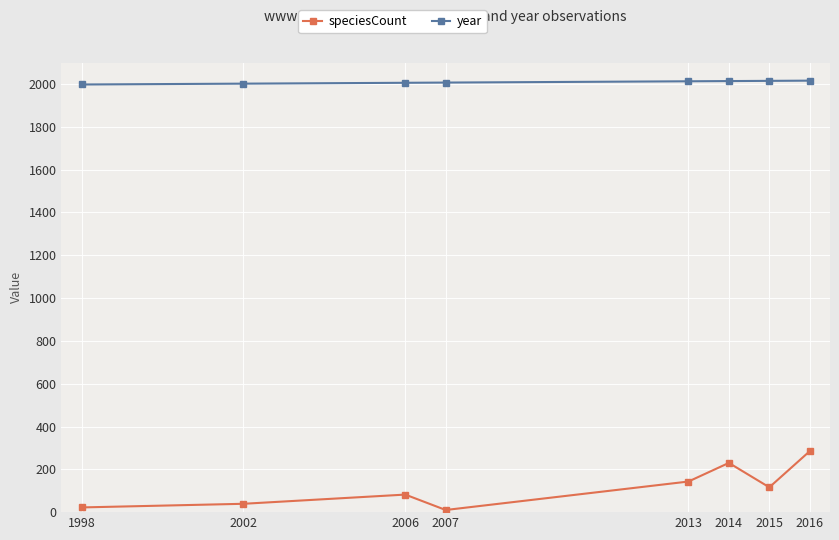

Is it true that year equals 2016 at 2016?

True